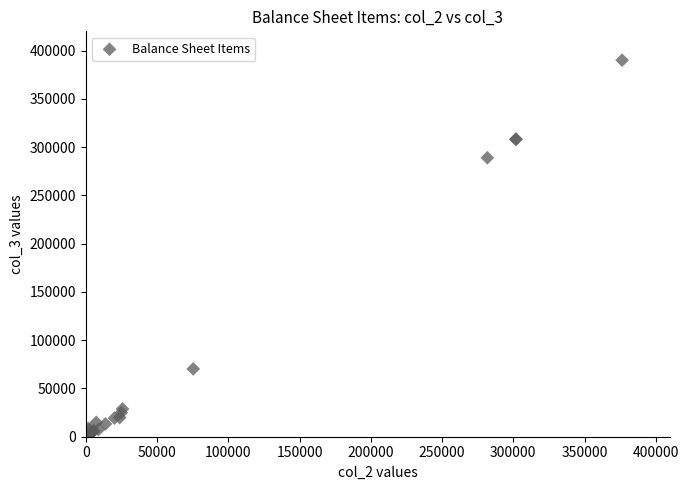

What Y value in the scatter plot is closest to 195059?

289025.9